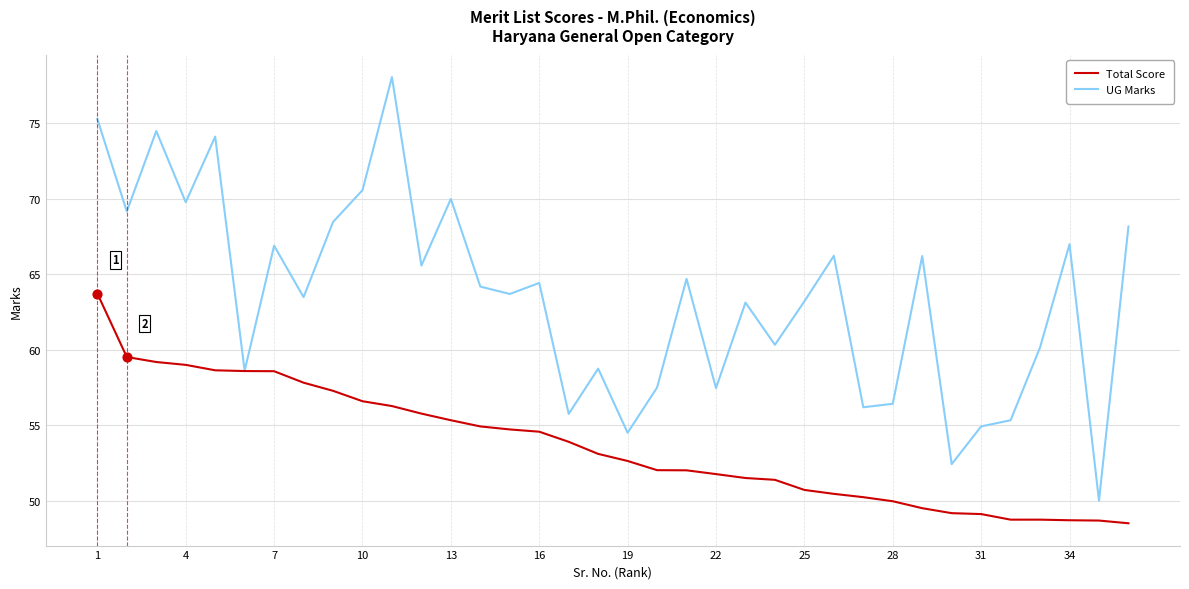

Which series has the largest total across all categories?

UG Marks